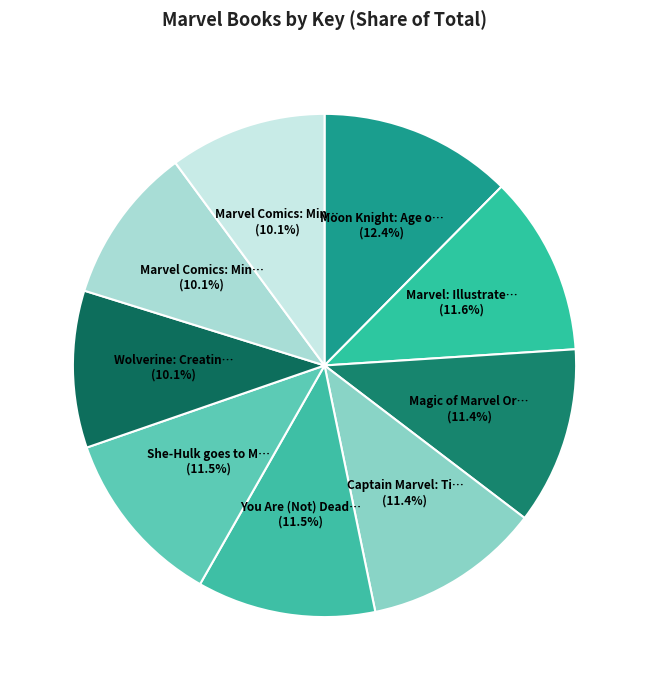

How many segments does this pie chart have?

9